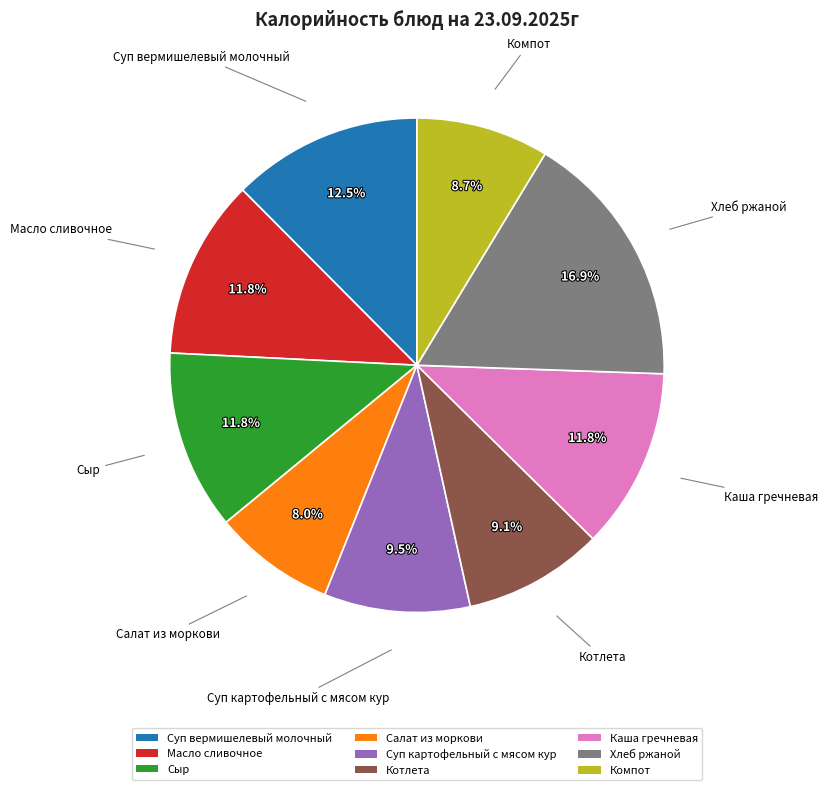

Which has a higher value, Салат из моркови or Компот?

Компот